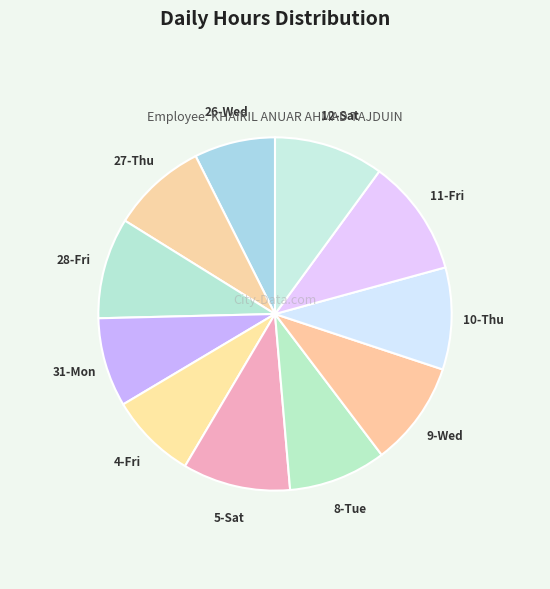

Is the sum of 10-Thu and 4-Fri greater than half?

No